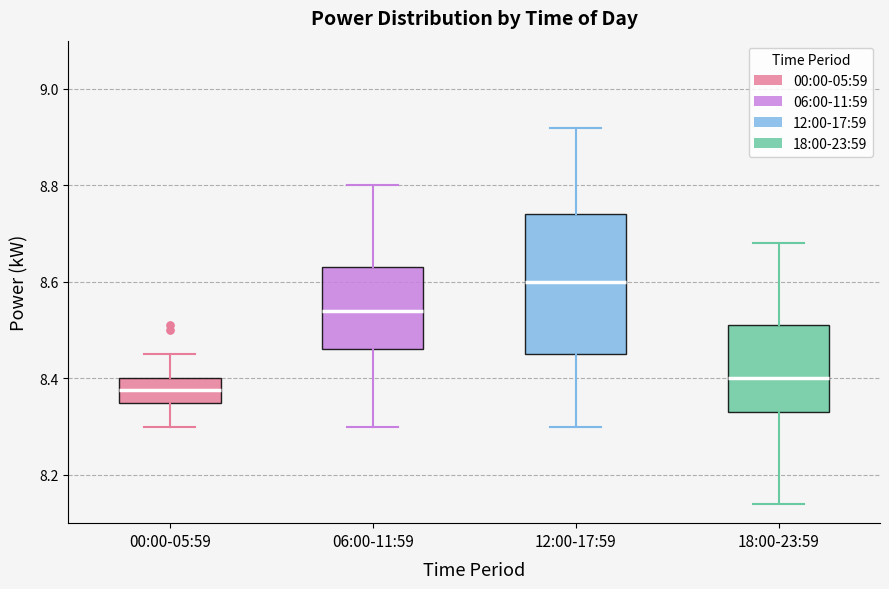

Reading left to right, transcribe this box plot: for each box, give where its median line is, the range the box spans, and where its two whiskers end, as read against the y-axis. The values are not printed on the chart, so give them approximately, as read against the axis.

00:00-05:59: median 8.38, box 8.36 to 8.40, whiskers 8.30 to 8.46
06:00-11:59: median 8.54, box 8.46 to 8.64, whiskers 8.30 to 8.80
12:00-17:59: median 8.60, box 8.46 to 8.74, whiskers 8.30 to 8.92
18:00-23:59: median 8.40, box 8.34 to 8.52, whiskers 8.14 to 8.68